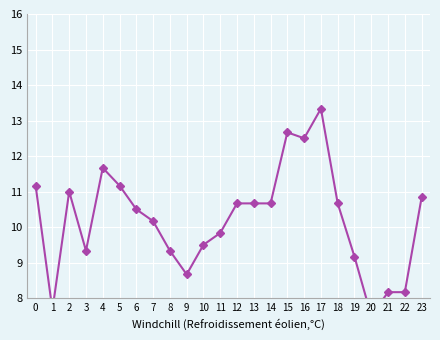

What is the value of the 6th point from the left?

11.2